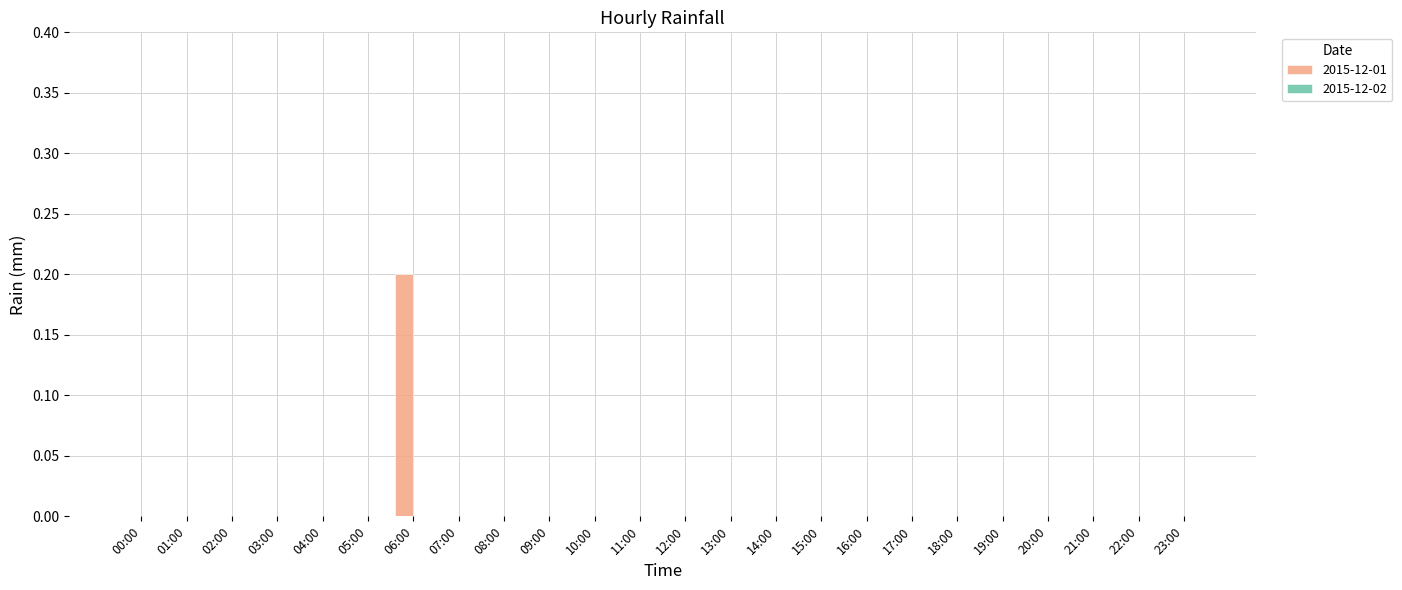

Reading left to right, list all the values displayed in this chart.

0.0	0.0	0.0	0.0	0.0	0.0	0.2	0.0	0.0	0.0	0.0	0.0	0.0	0.0	0.0	0.0	0.0	0.0	0.0	0.0	0.0	0.0	0.0	0.0